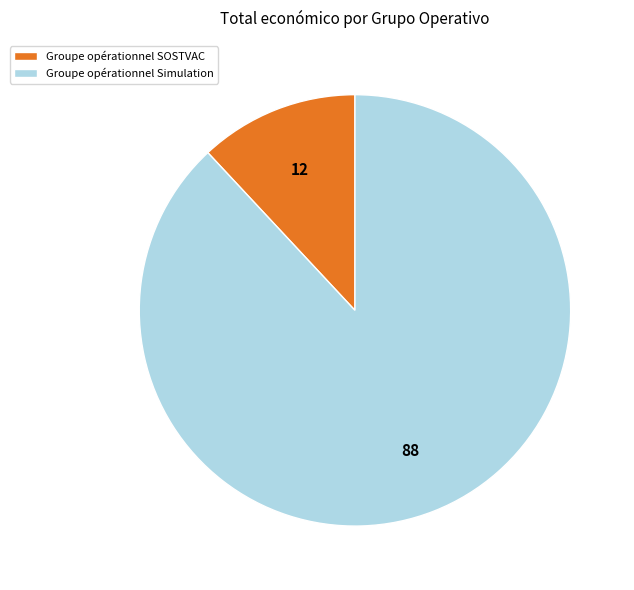

True or false: Groupe opérationnel SOSTVAC accounts for 26% of the total.

False